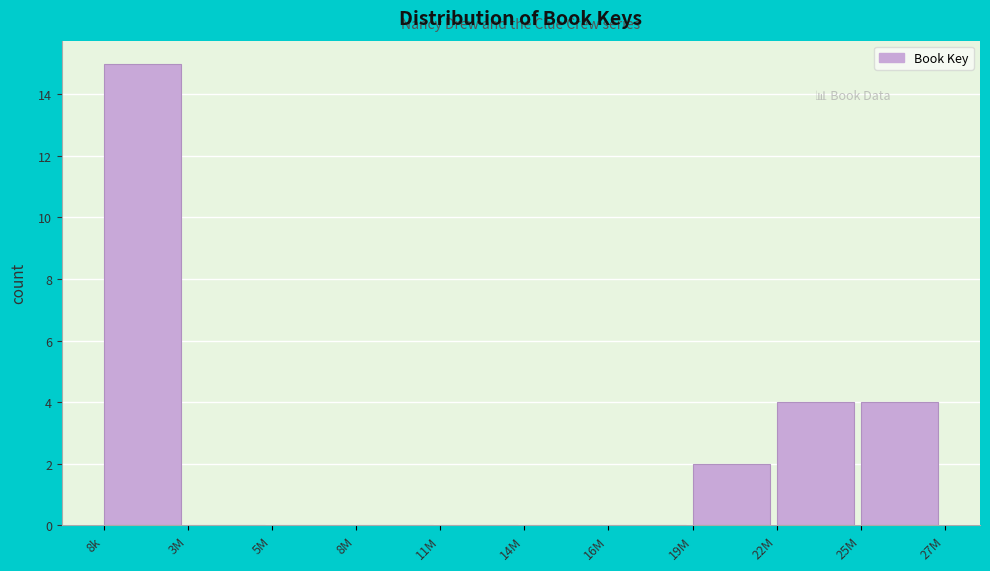

Reading right to left, what are all the values shown in this chart?

25M=4	22M=4	19M=2	16M=0	14M=0	11M=0	8M=0	5M=0	3M=0	8k=15